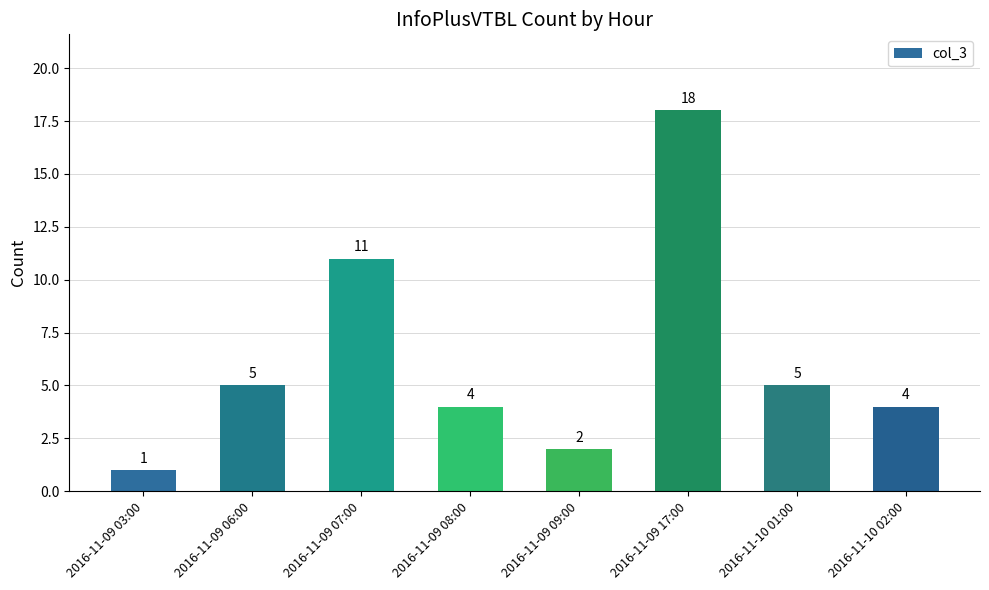

What is the label of the 6th bar from the left?

2016-11-09 17:00